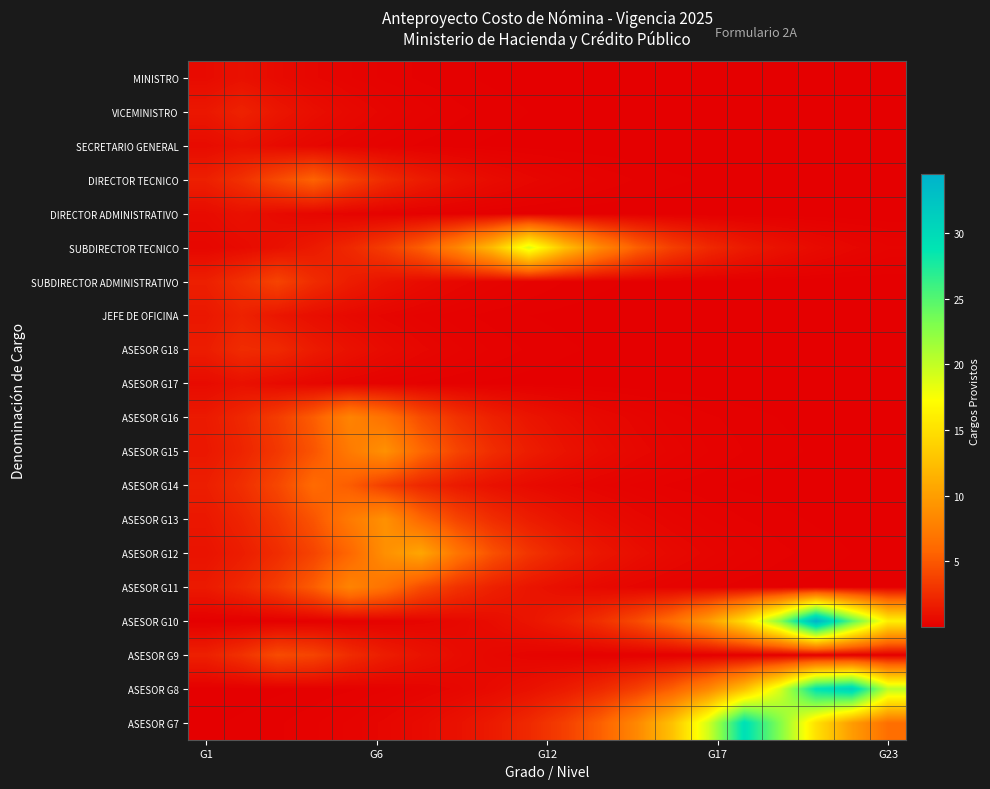

At how many categories does at least one series exceed 14?

7